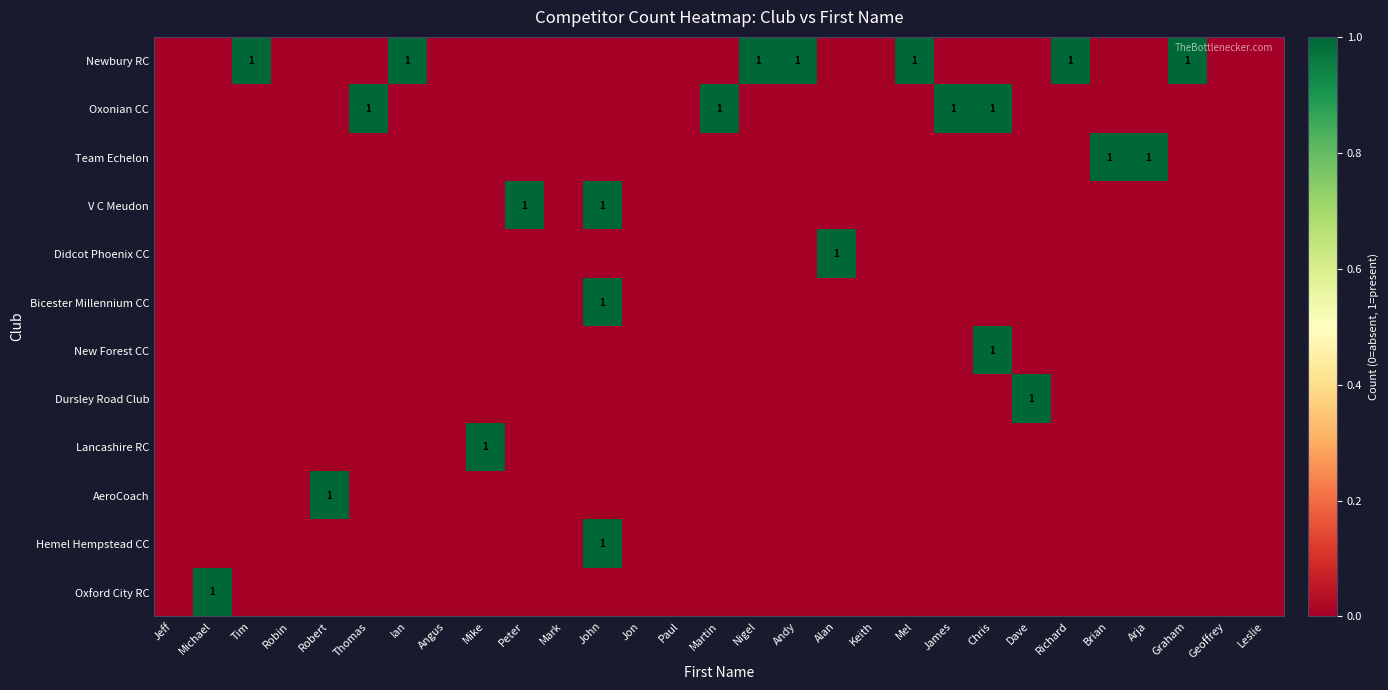

What is the greatest value displayed?

1